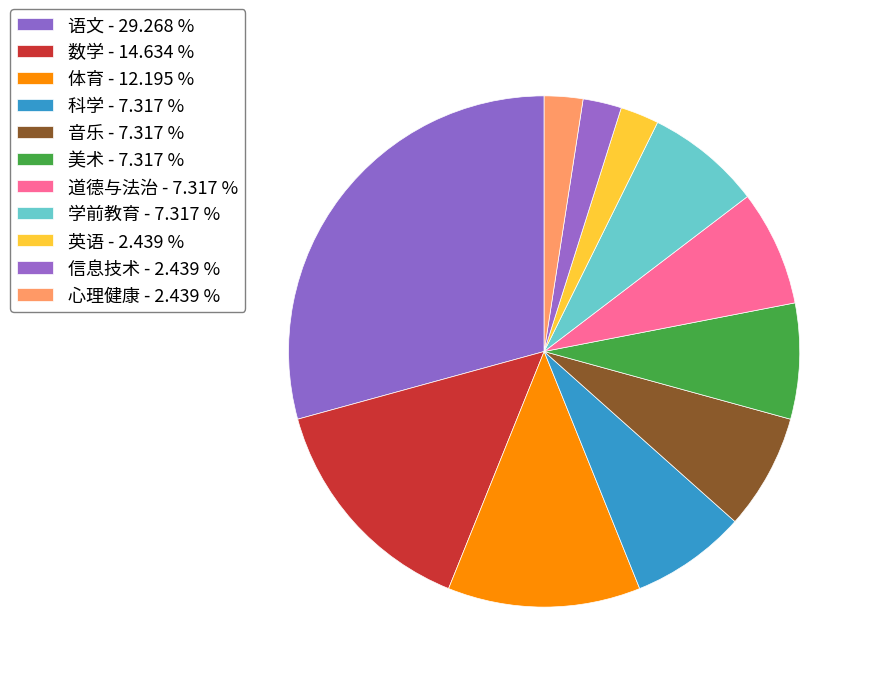

Does 美术 represent more than half of the total?

No